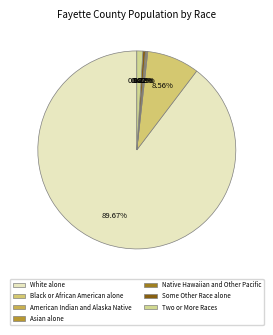

What is the change in value from White alone to American Indian and Alaska Native?

-20715